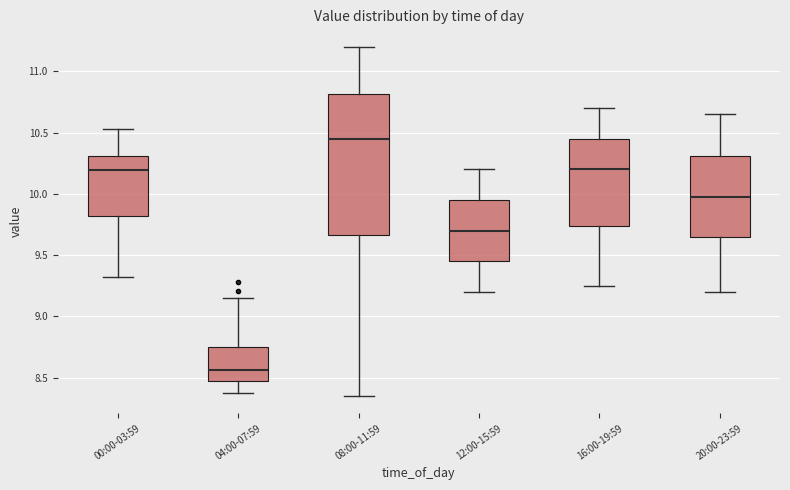

Which box is the tallest, from its lower edge to its upper edge?

08:00-11:59